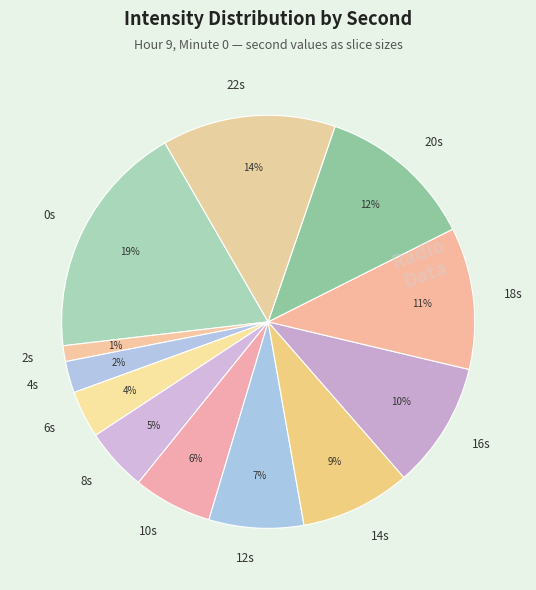

Combined, do 14s and 6s account for over 50%?

No